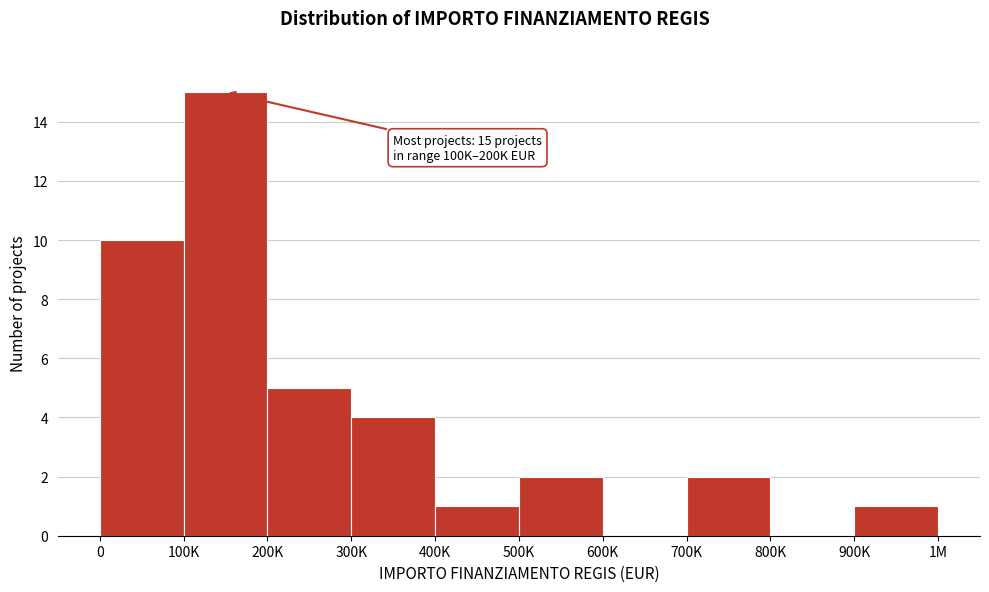

Reading left to right, extract all data points from this chart.

0=10	100K=15	200K=5	300K=4	400K=1	500K=2	600K=0	700K=2	800K=0	900K=1